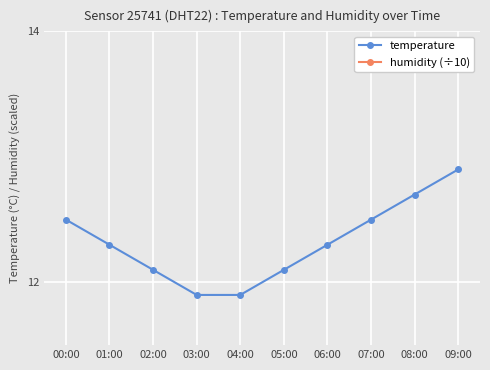

Is the value of temperature at 06:00 greater than the value of humidity (÷10) at 05:00?

Yes